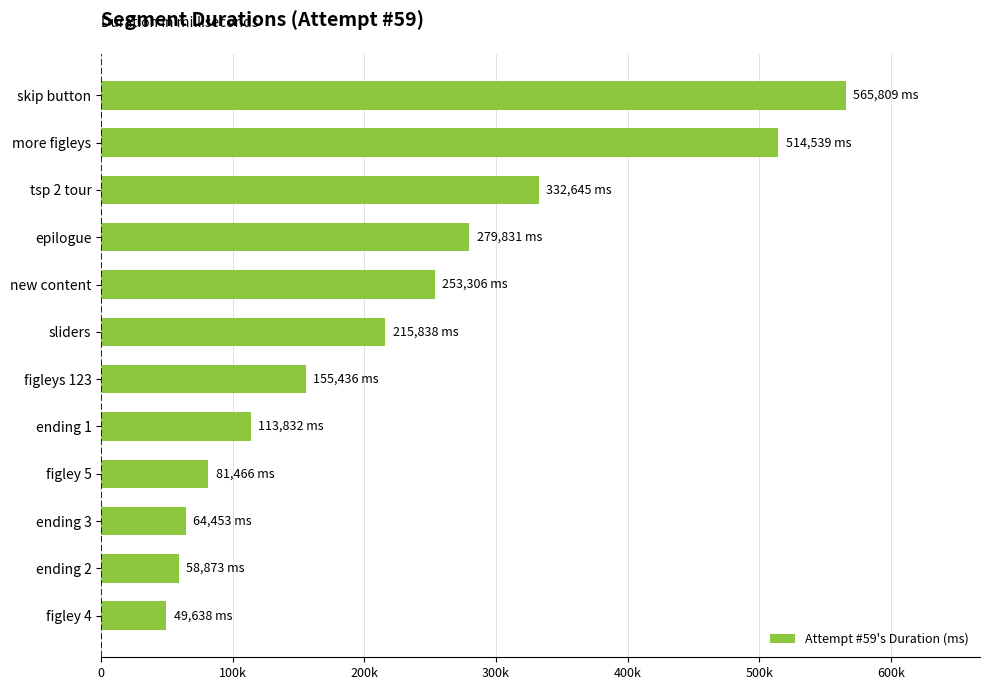

List the labels in order of value, smallest first.

figley 4, ending 2, ending 3, figley 5, ending 1, figleys 123, sliders, new content, epilogue, tsp 2 tour, more figleys, skip button